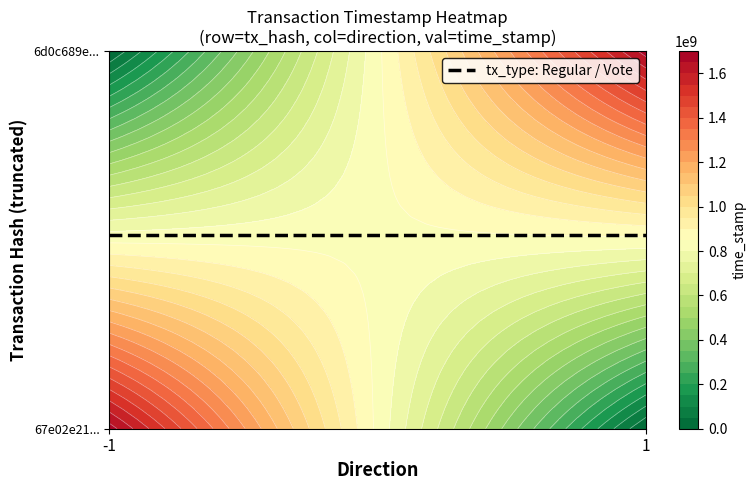

Count the number of data series in this chart.

2